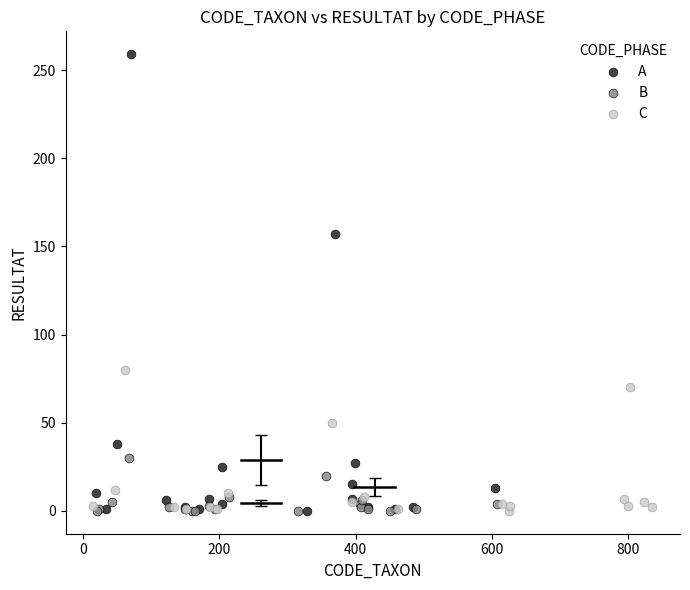

What are all the series names shown in the legend?

A, B, C